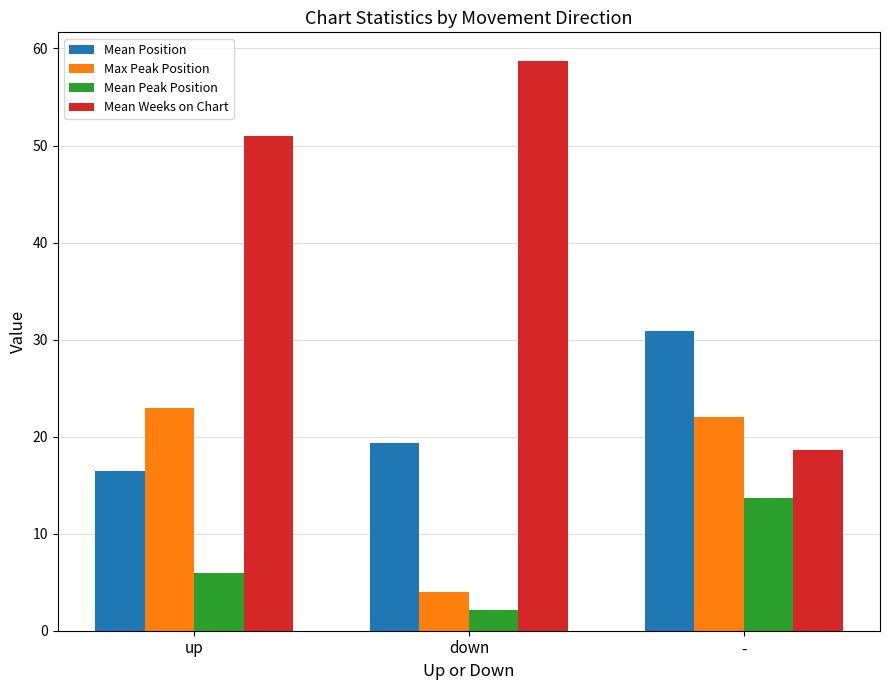

What are all the series names shown in the legend?

Mean Position, Max Peak Position, Mean Peak Position, Mean Weeks on Chart